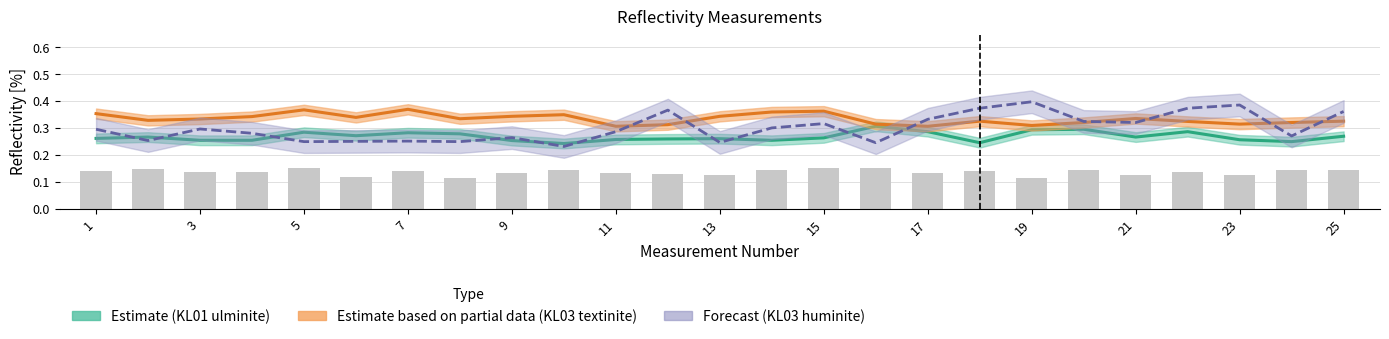

How many data points does each series have?

25